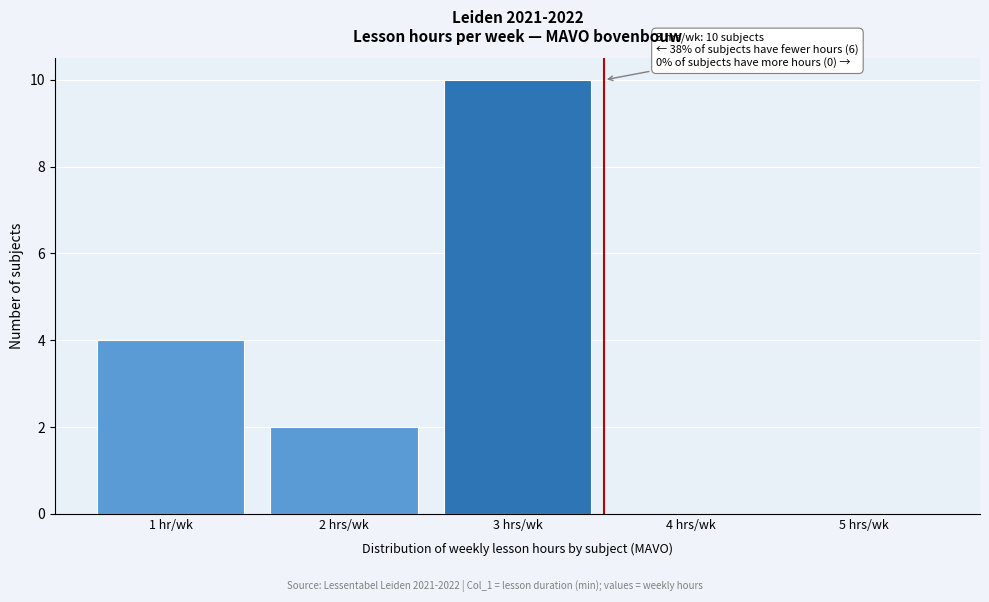

Reading left to right, transcribe all the data shown in this chart.

1 hr/wk=4	2 hrs/wk=2	3 hrs/wk=10	4 hrs/wk=0	5 hrs/wk=0